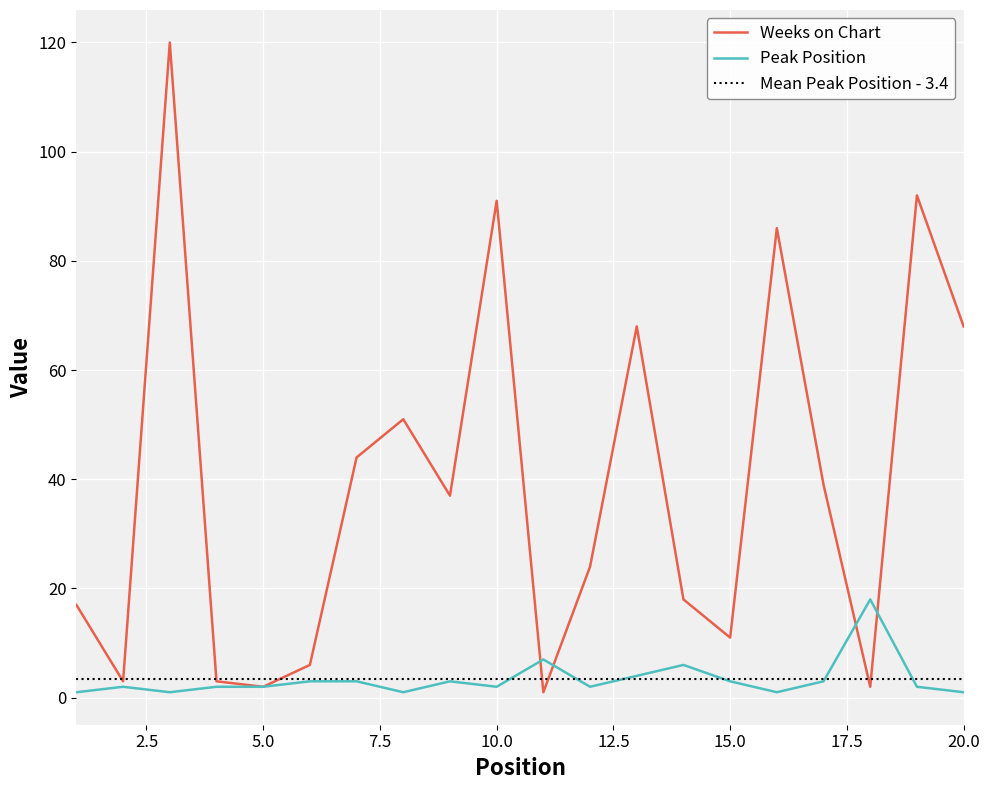

Between 7 and 19, which series saw the biggest shift?

Weeks on Chart